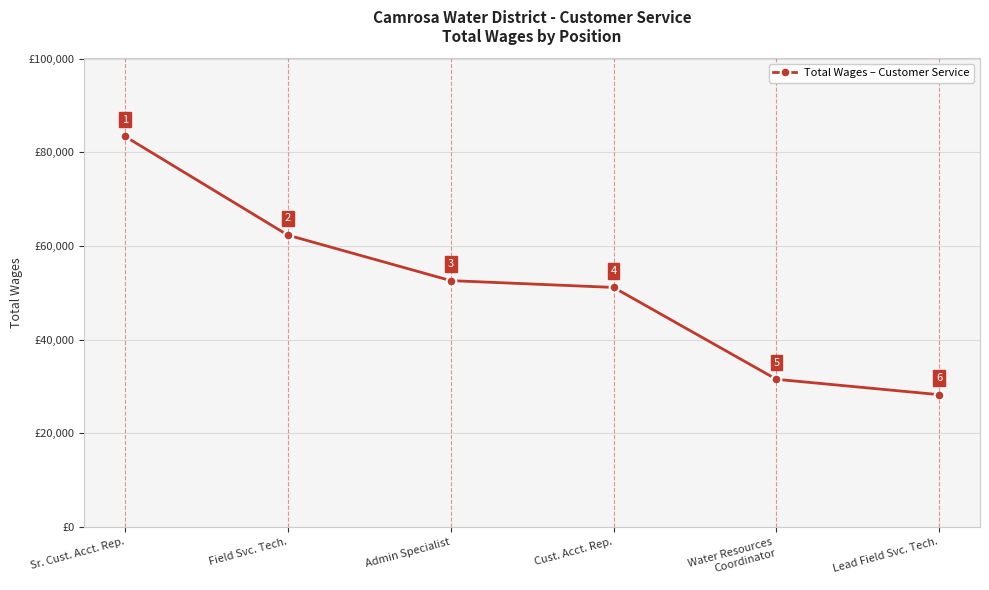

What is the sum of all values?

309145